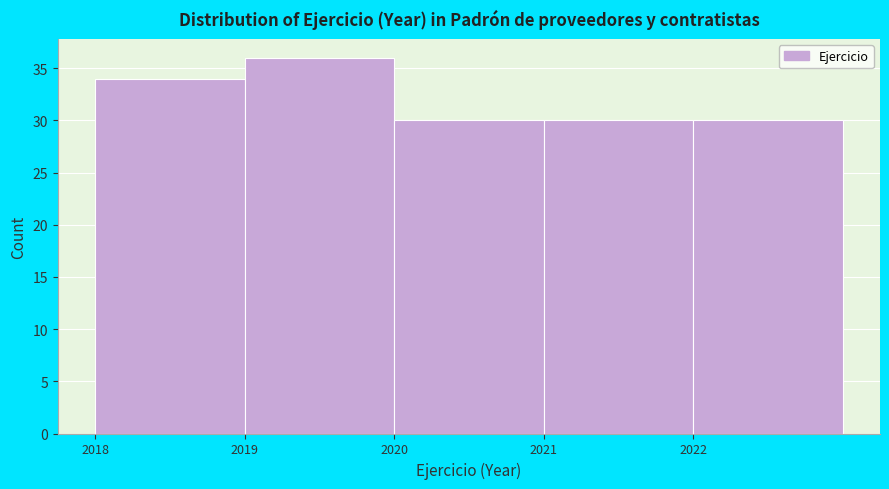

How tall is the bar that spans 2020 to 2021 on the x-axis? The values are not printed on the chart, so give them approximately, as read against the axis.

30